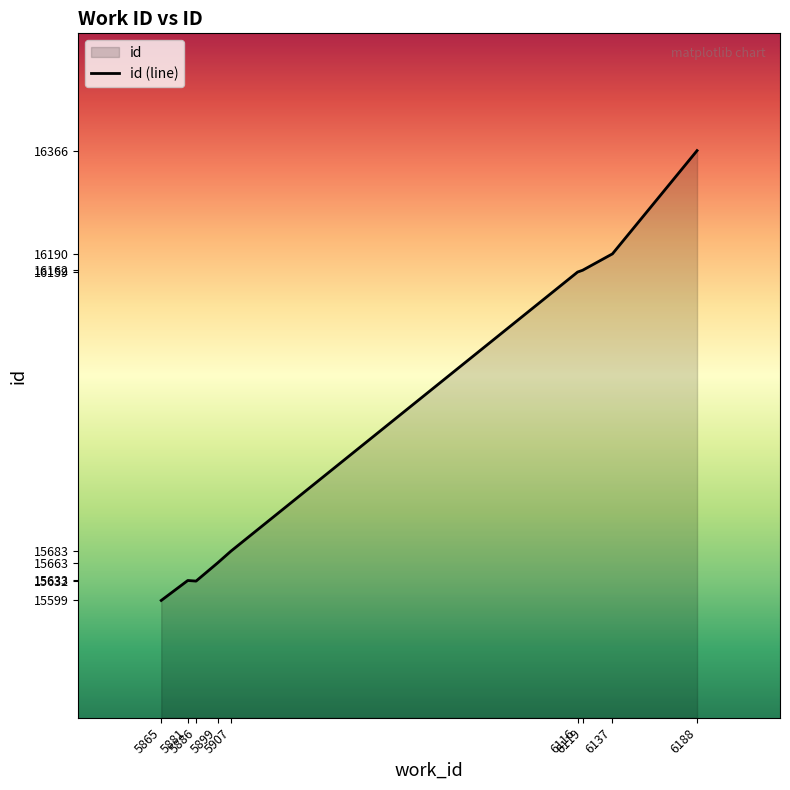

Which has a higher value, 5886 or 5907?

5907